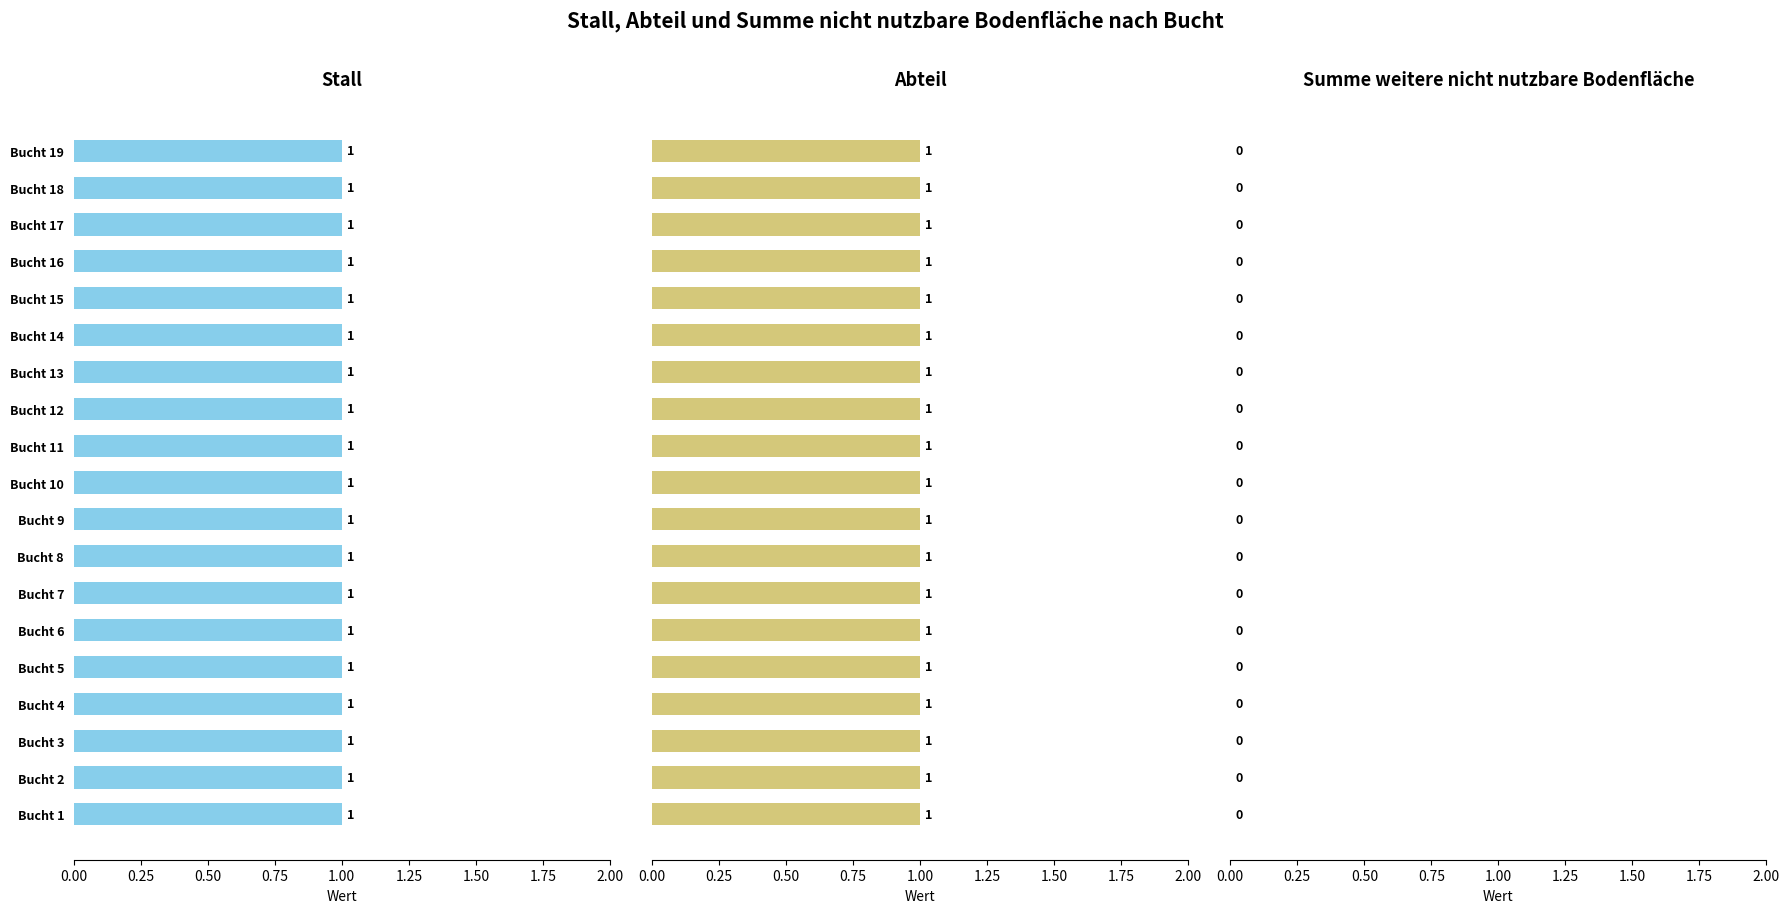

Which series has the widest spread of values?

Stall